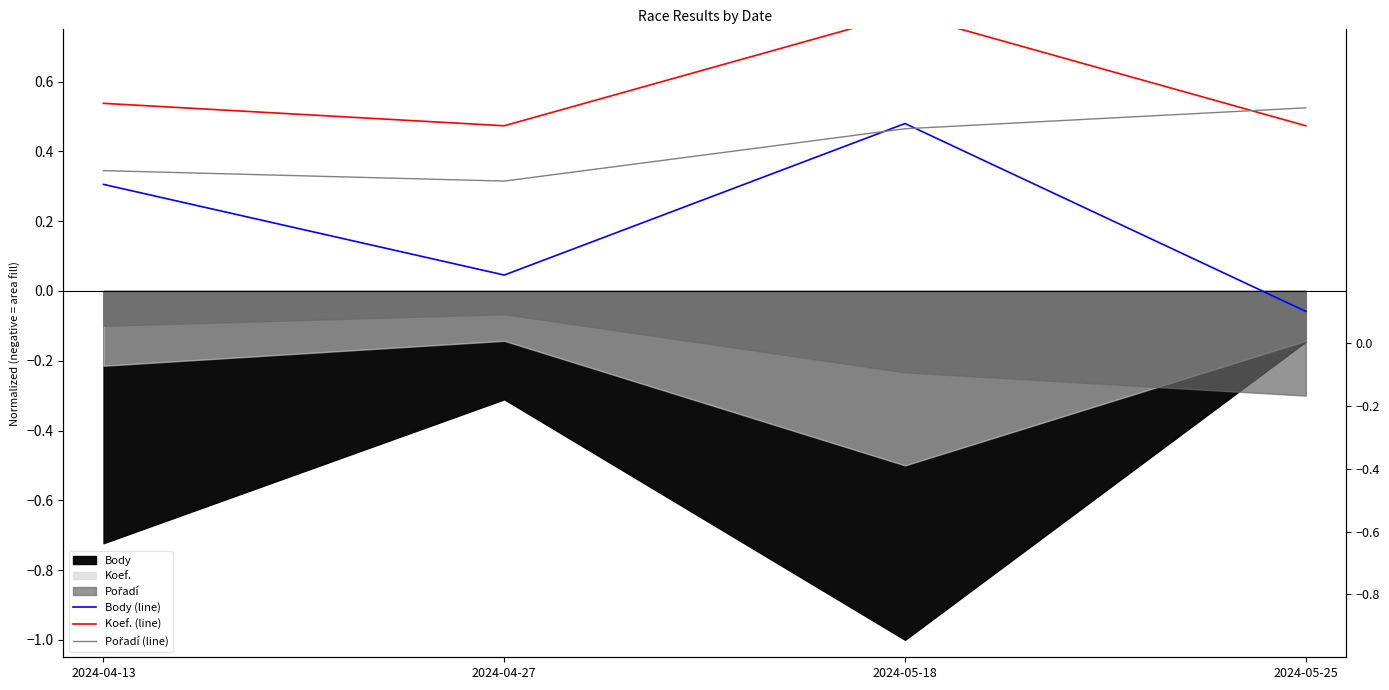

List the series in order of their overall mean, highest first.

Koef. (line), Pořadí (line), Body (line)